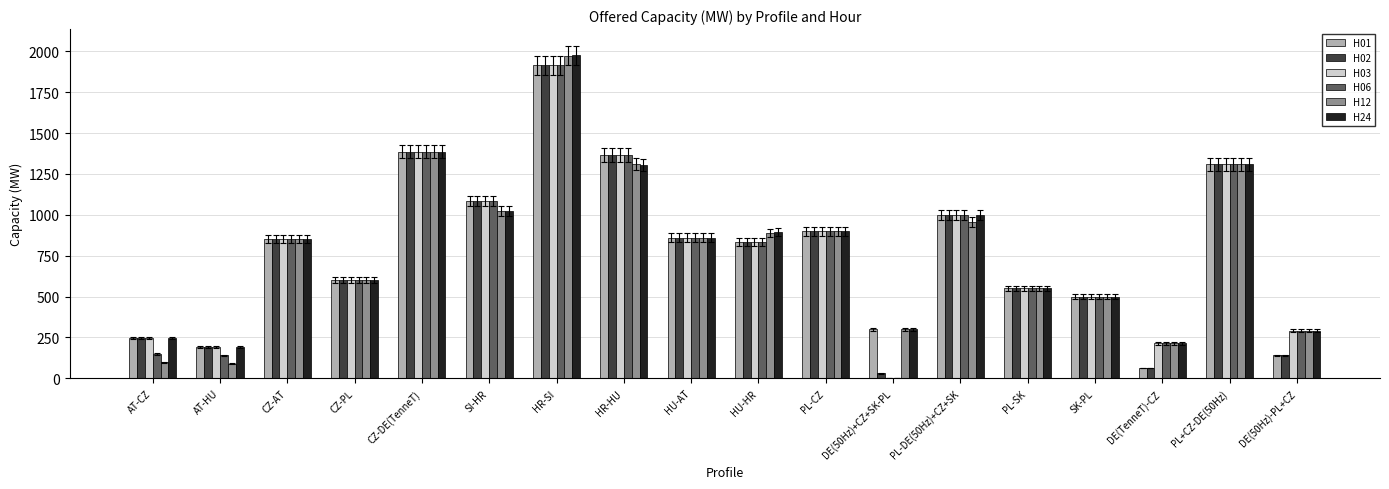

What is the sum of all H03 values?

14100